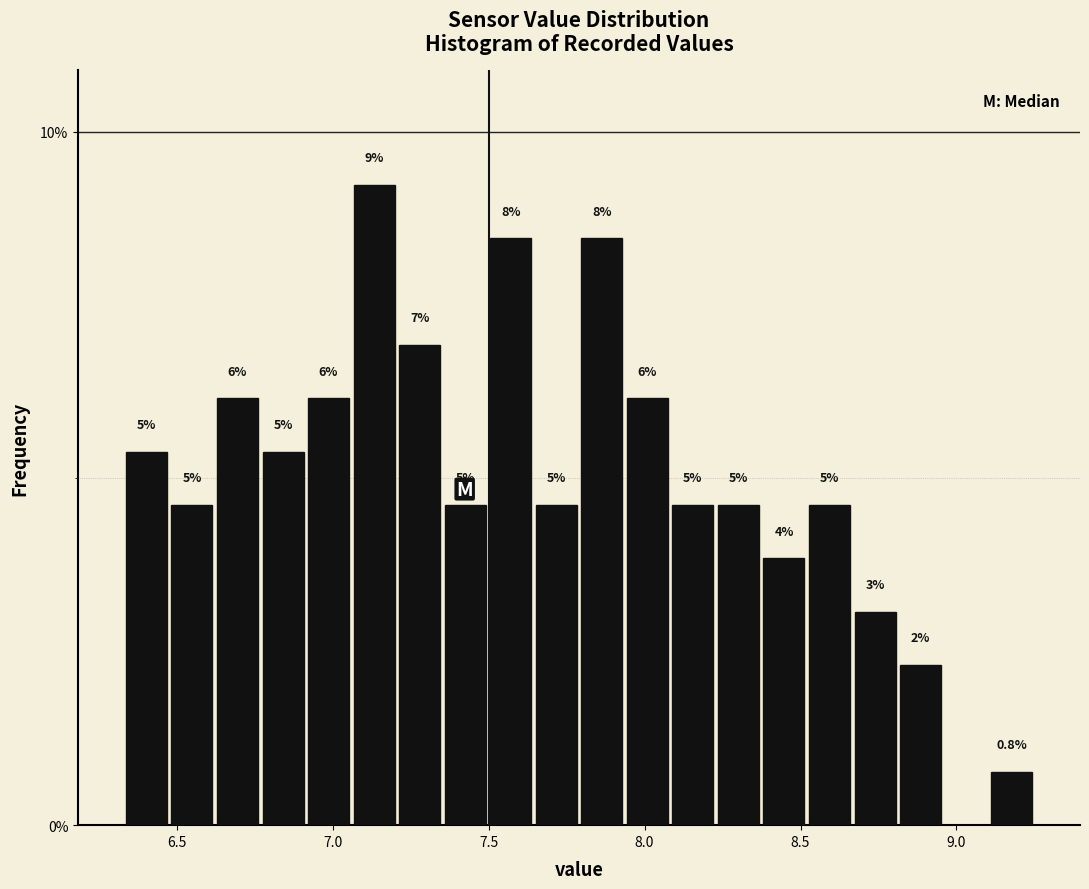

Around what value on the x-axis is the tallest bar? Give the approximate position of its centre, as read against the axis.

7.15